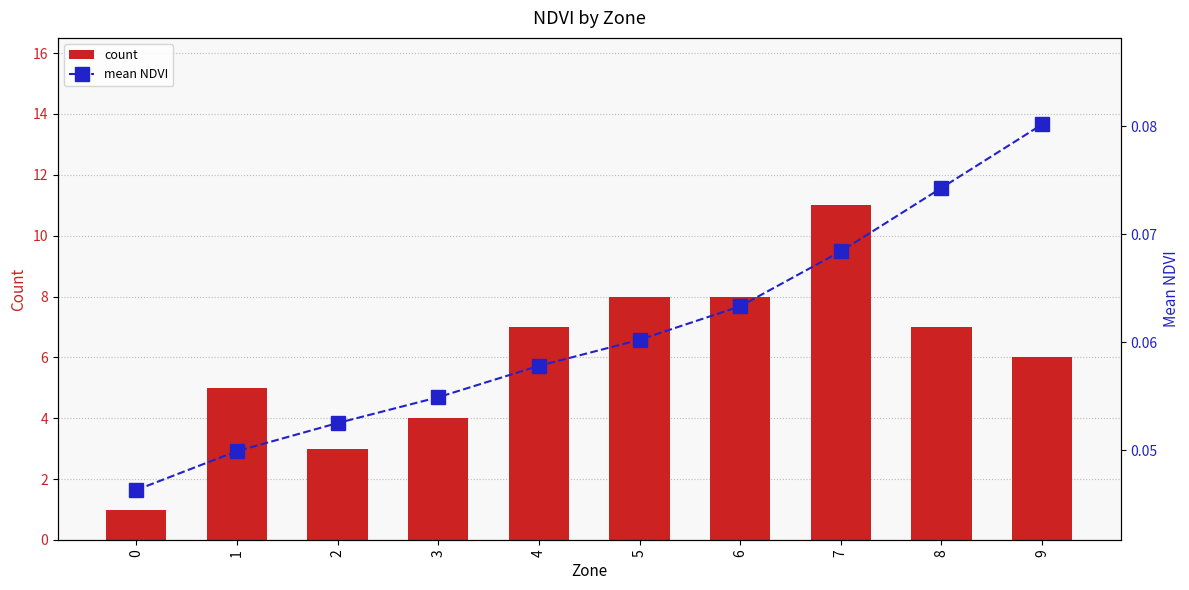

The mean NDVI series shows 0.0 at 3. True or false?

False